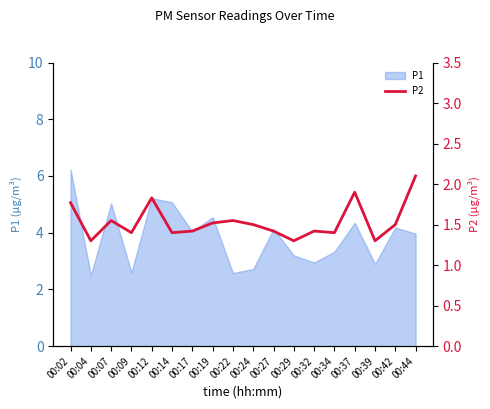

Is it true that the value at 00:39 is 1.3?

True